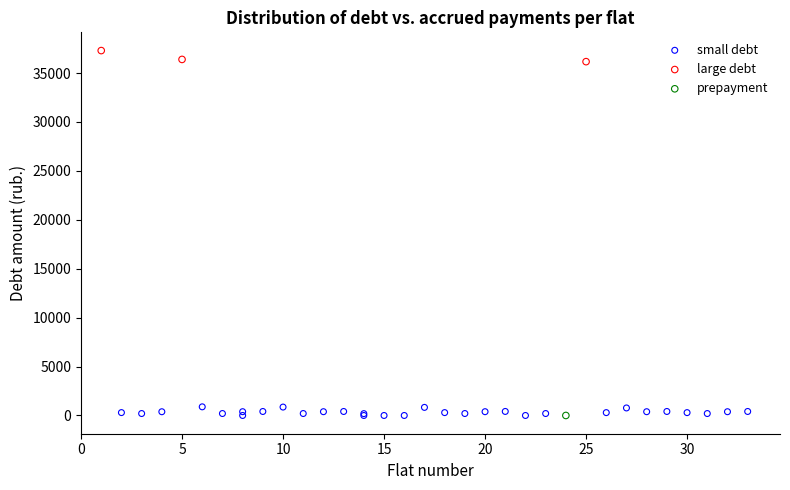

What are all the series names shown in the legend?

small debt, large debt, prepayment